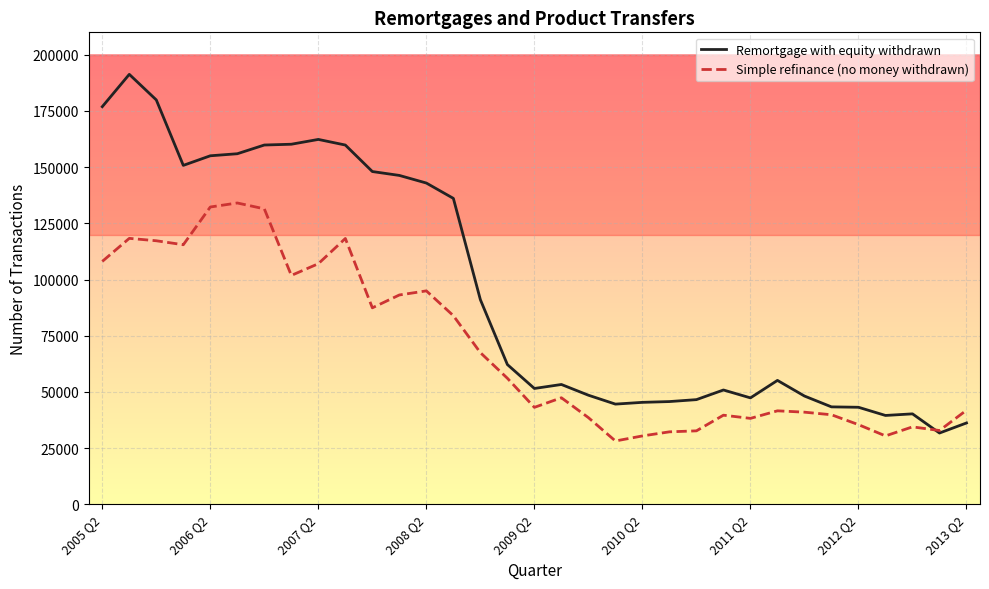

Reading right to left, what are all the values shown in this chart?

Remortgage with equity withdrawn: 36190	31710	40240	39530	43170	43350	48170	55130	47350	50860	46570	45710	45360	44580	48540	53310	51540	62180	91040	136120	142940	146330	148060	159850	162350	160210	159860	155980	155070	150800	179930	191310	176920
Simple refinance (no money withdrawn): 41860	32830	34450	30430	35440	39840	40990	41590	38230	39650	32680	32240	30420	28170	38560	47400	43130	56080	67480	83920	94960	93140	87420	118280	107050	101840	131460	134070	132280	115490	117260	118330	108070